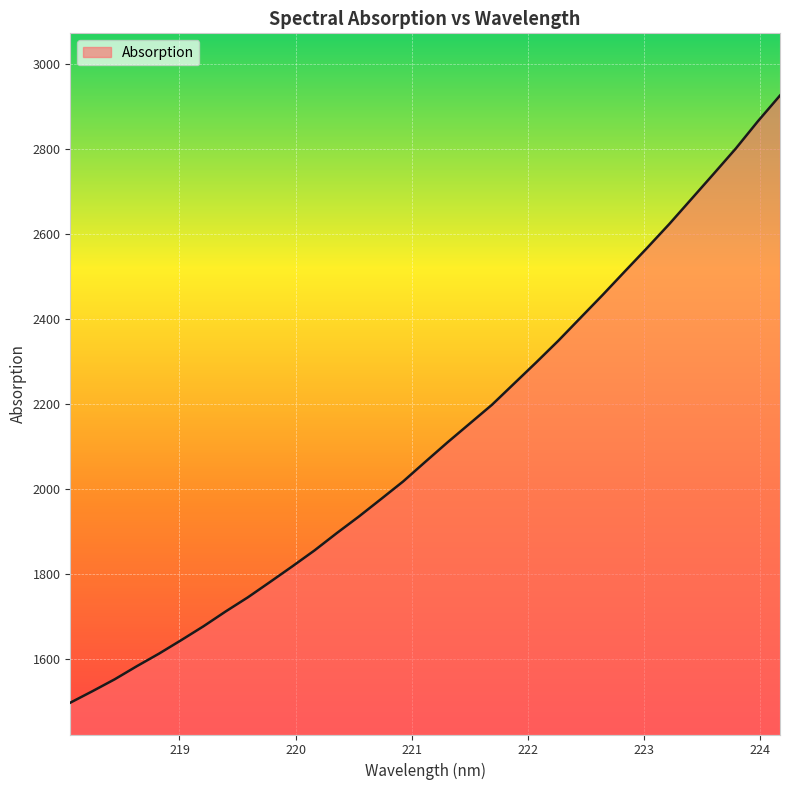

What is the difference between the maximum and minimum values?

1429.3